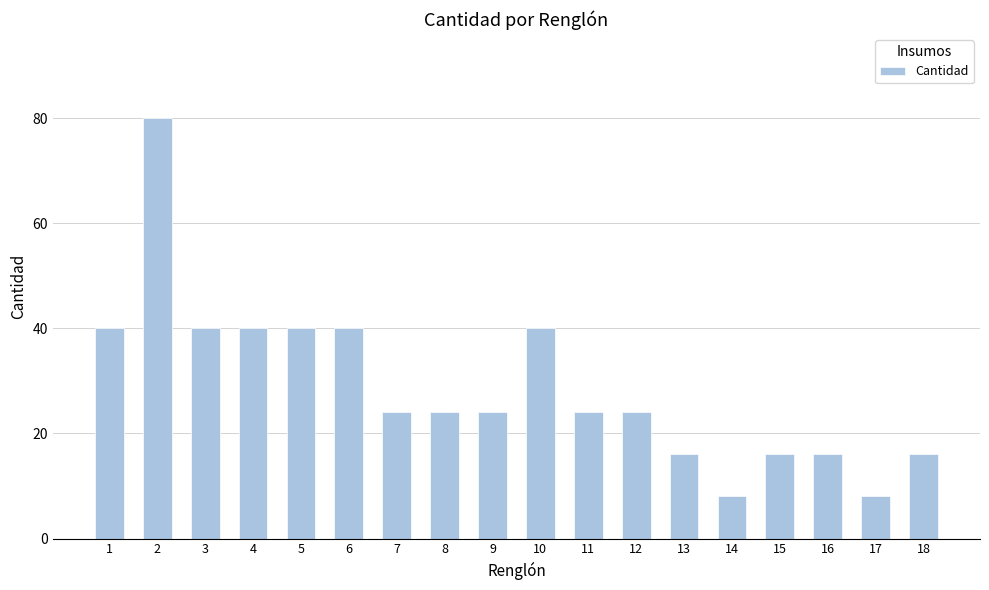

Reading left to right, list all the values displayed in this chart.

40	80	40	40	40	40	24	24	24	40	24	24	16	8	16	16	8	16